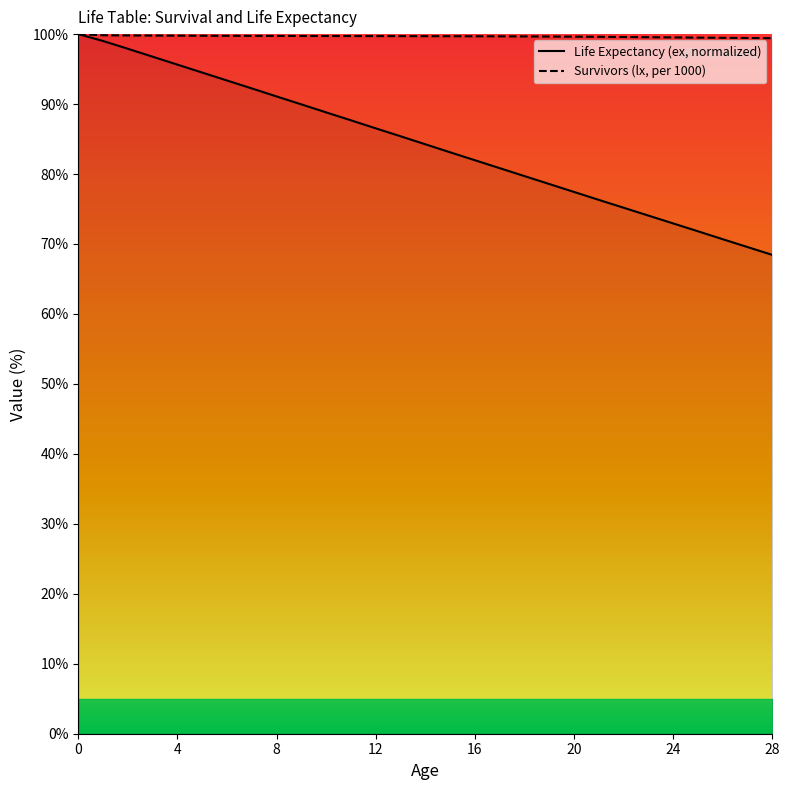

The value of Life Expectancy (ex, normalized) at 24 is 24.5. True or false?

False